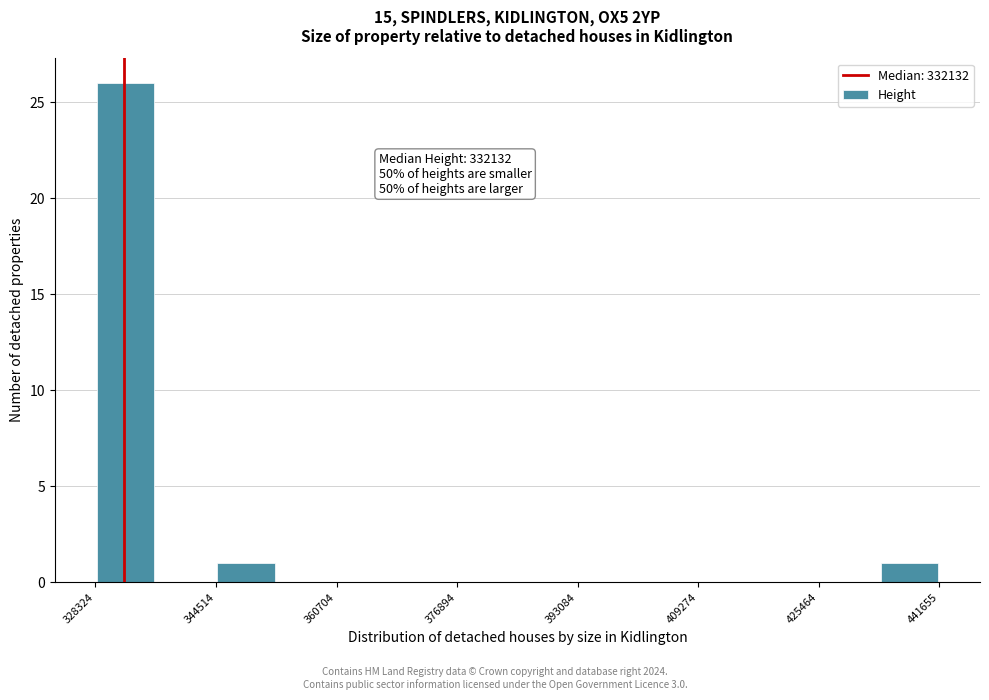

Which range on the x-axis has the tallest bar?

328000 to 336000